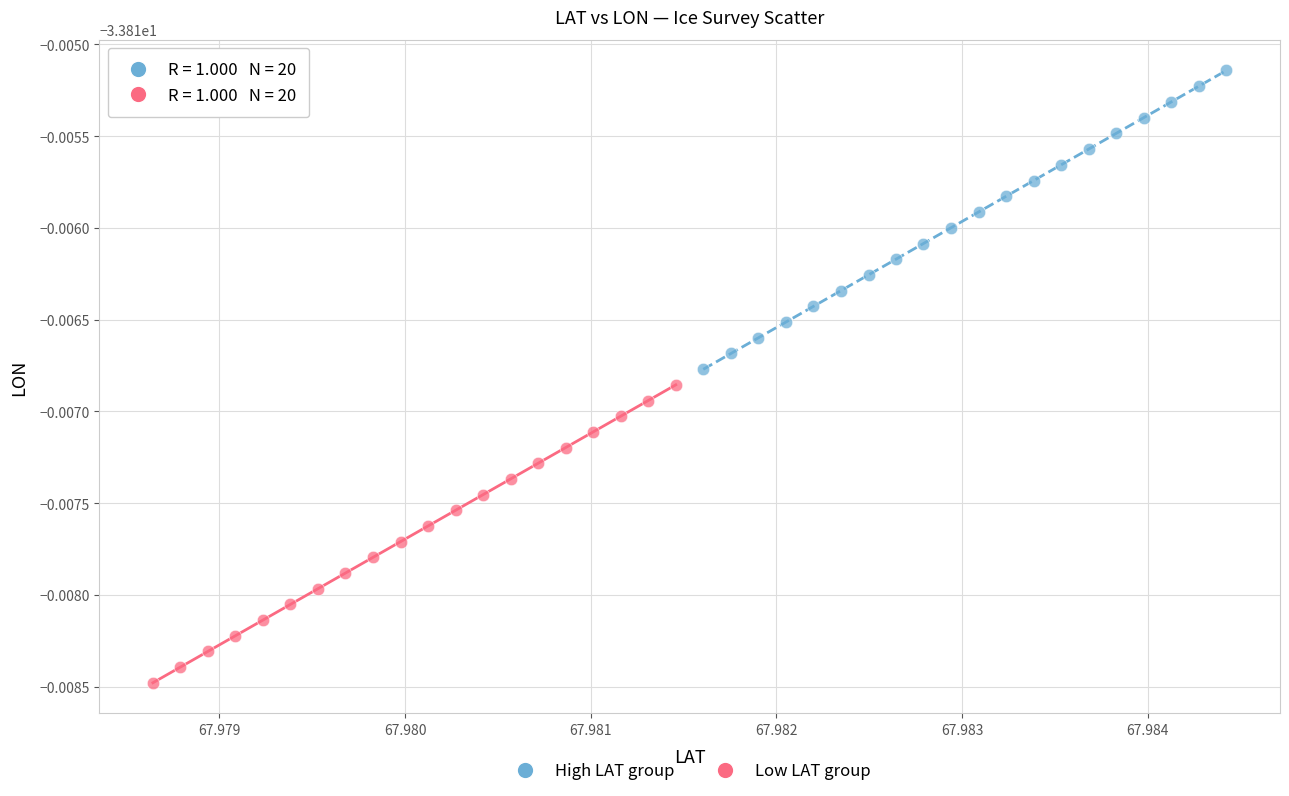

Which series contains the highest Y value?

High LAT group